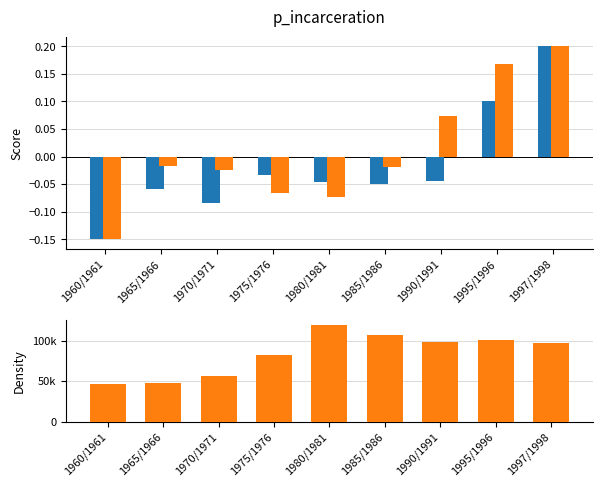

Reading left to right, transcribe all the data shown in this chart.

Felsőoktatásban hallgató (összesen): -0.1	-0.1	-0.1	-0.0	-0.0	-0.1	-0.0	0.1	0.2
Középiskolában tanuló (összesen): -0.1	-0.0	-0.0	-0.1	-0.1	-0.0	0.1	0.2	0.2
Óvodás gyermek: 46192.5	47447.7	56987.4	82594.1	120000.0	106694.6	98410.0	100669.5	96652.7